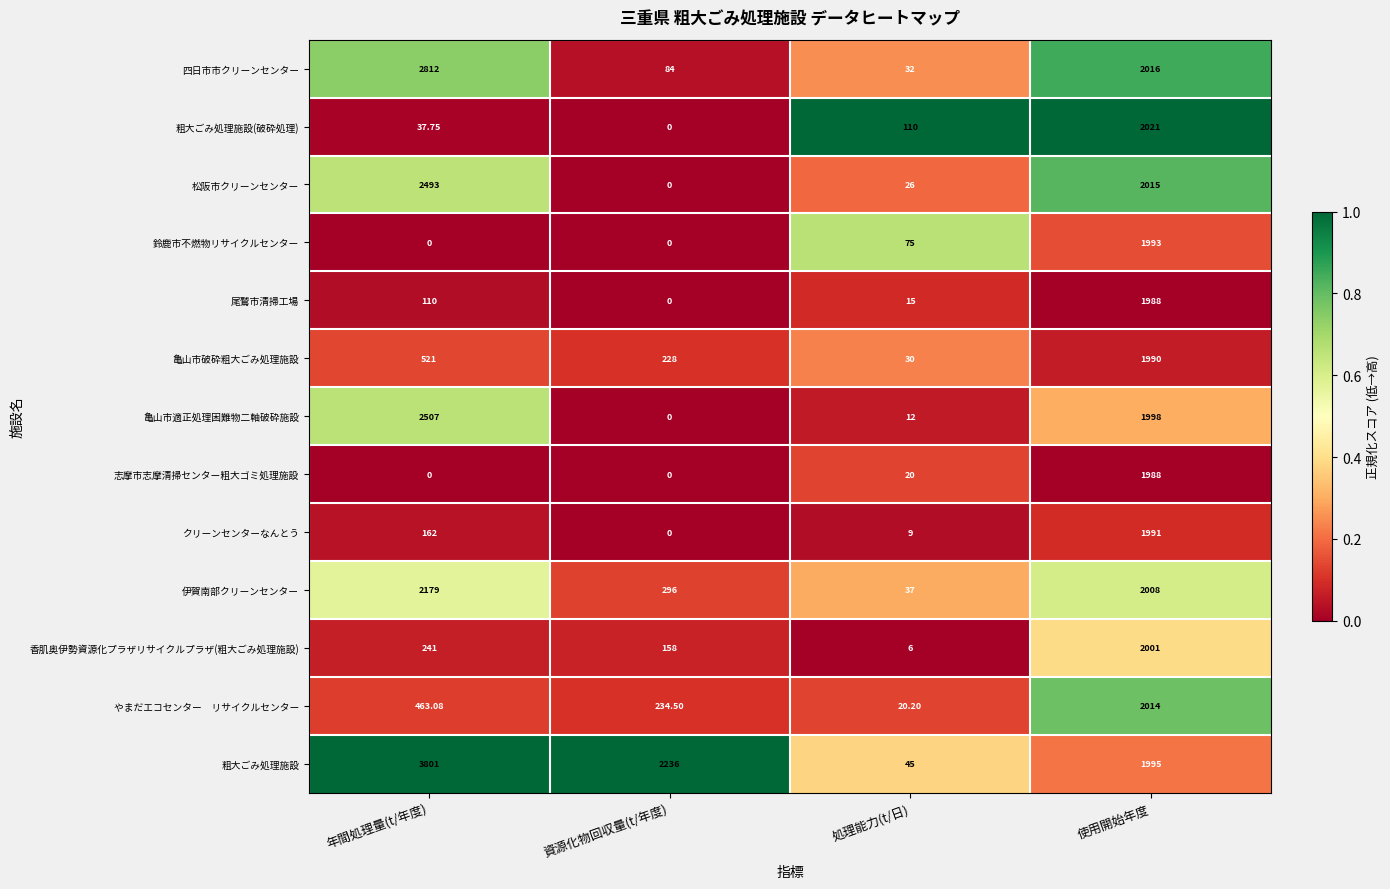

Which series has the widest spread of values?

粗大ごみ処理施設